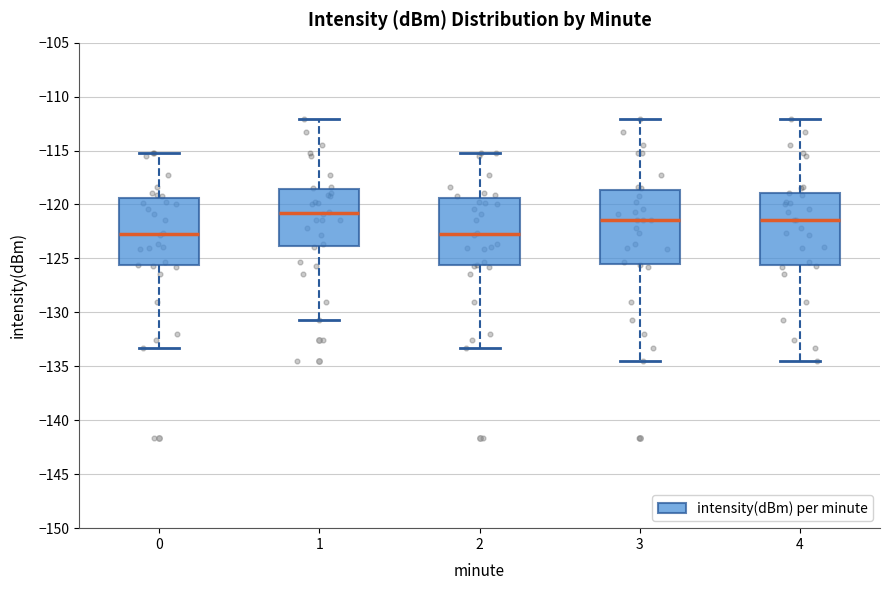

Where does the lower whisker of the box at x = 1 end on the y-axis? The values are not printed on the chart, so give them approximately, as read against the axis.

-130.5